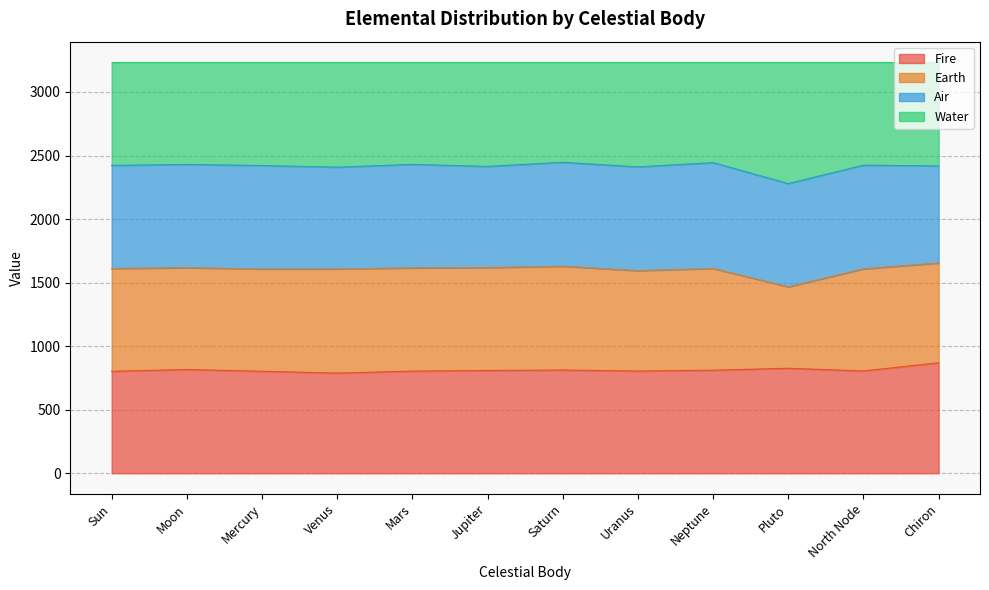

True or false: Fire has a value of 804.7 at North Node.

True